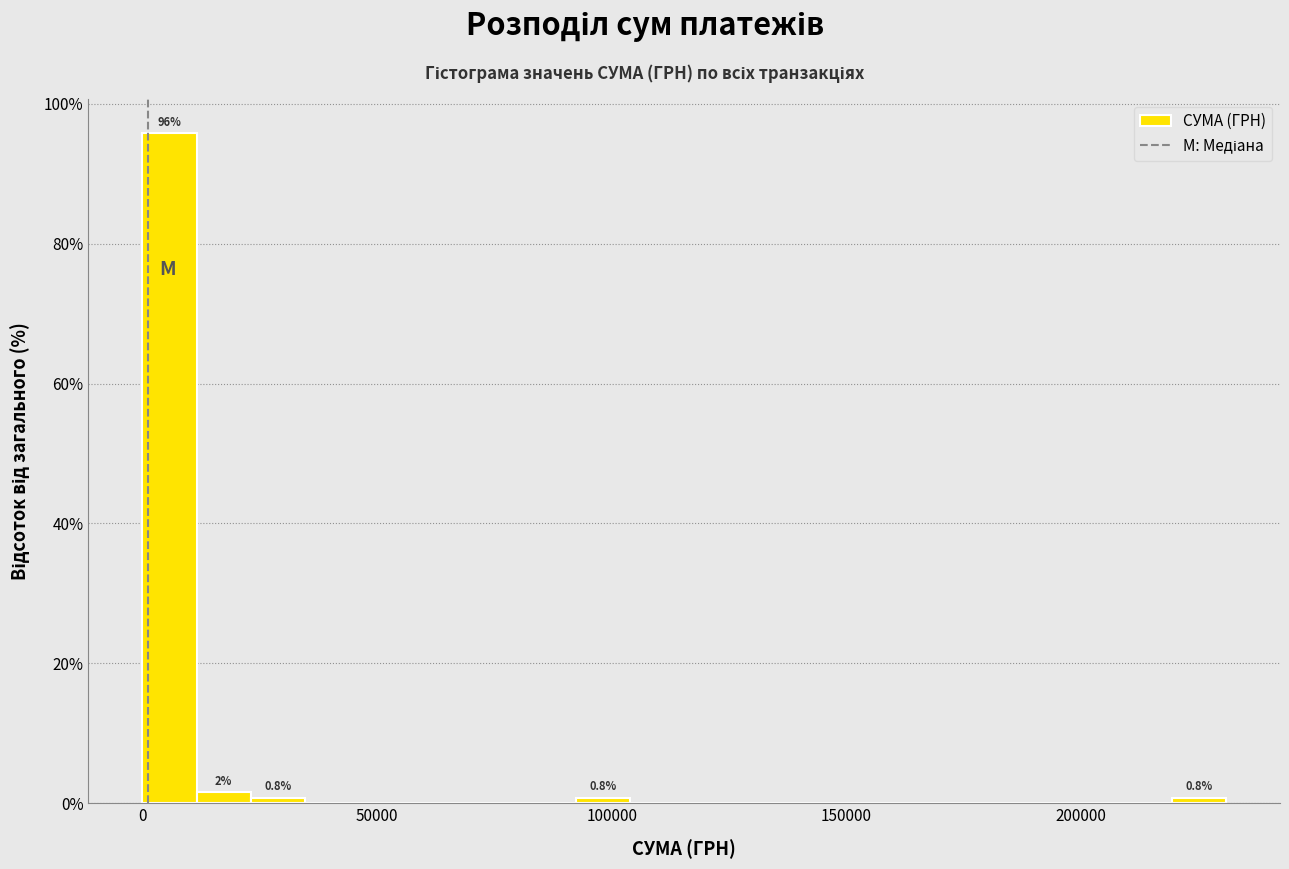

Read against the x-axis, roughly where is the centre of the tallest bar?

5000